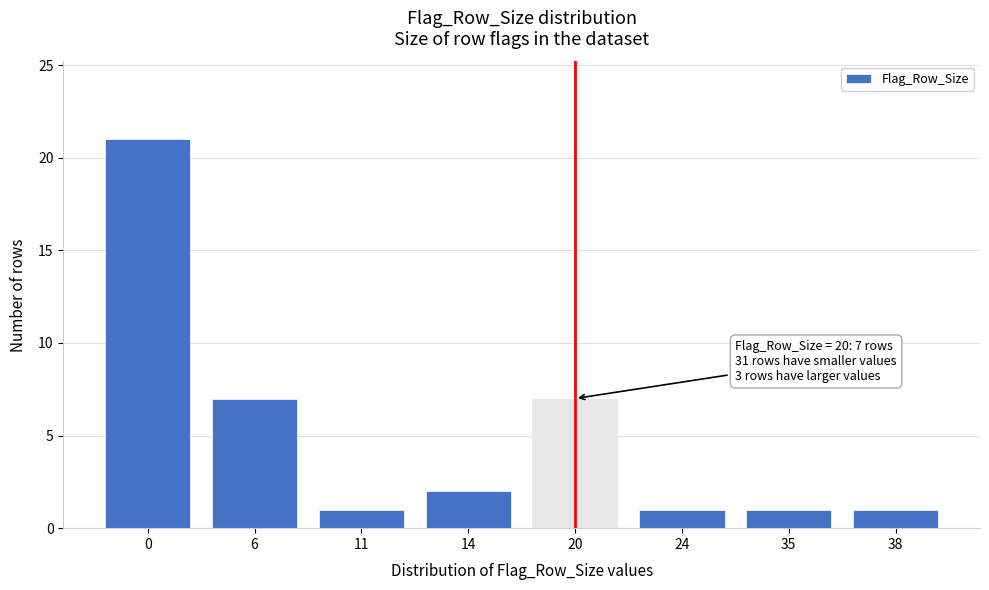

Reading left to right, list all the values displayed in this chart.

0=21	6=7	11=1	14=2	20=7	24=1	35=1	38=1